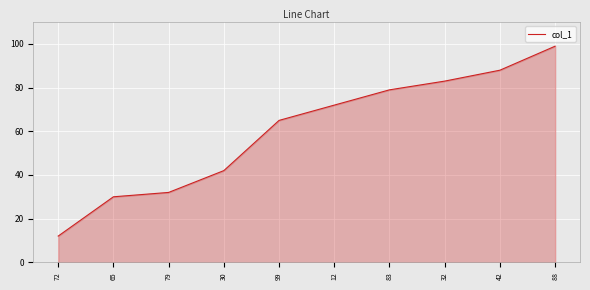

Is it true that the value at 42 is 60?

False